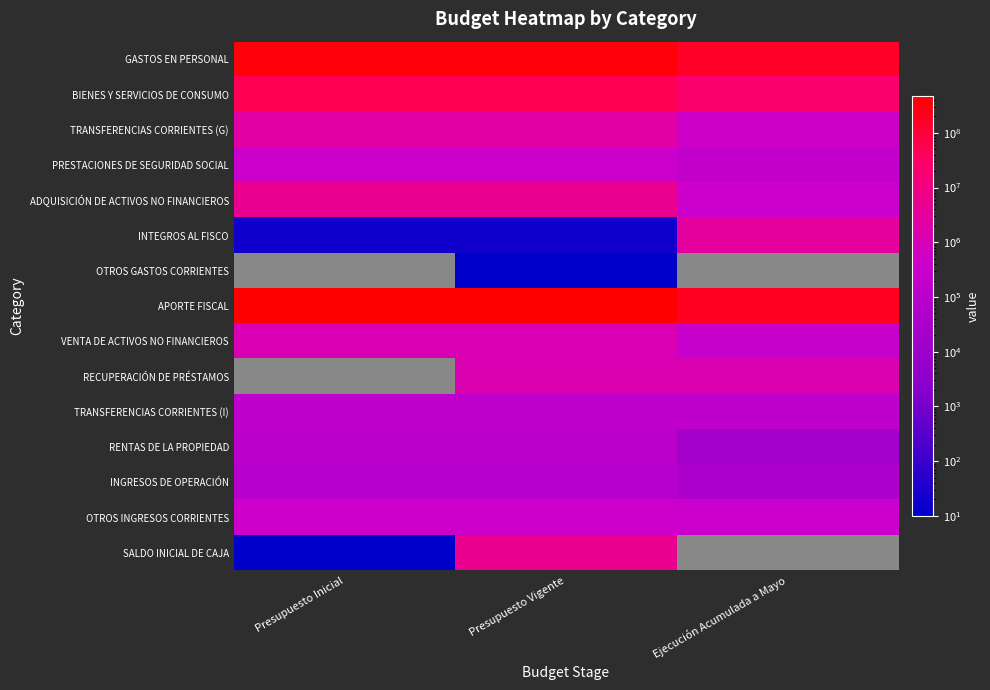

What is the sum of the GASTOS EN PERSONAL values at Presupuesto Inicial and Ejecución Acumulada a Mayo?

531719306.0